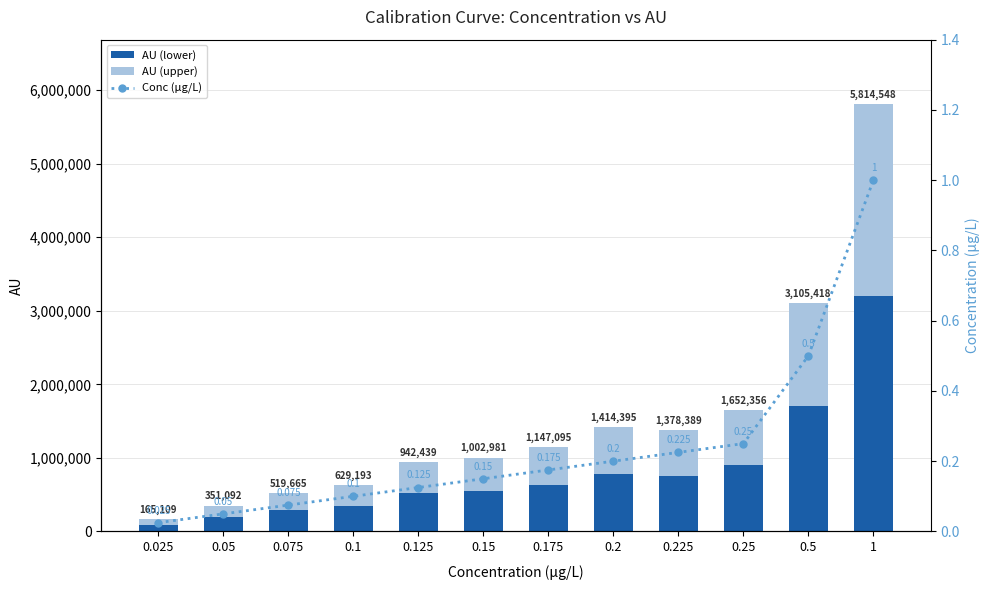

List the series in order of their overall mean, lowest first.

Conc (μg/L), AU (upper), AU (lower)